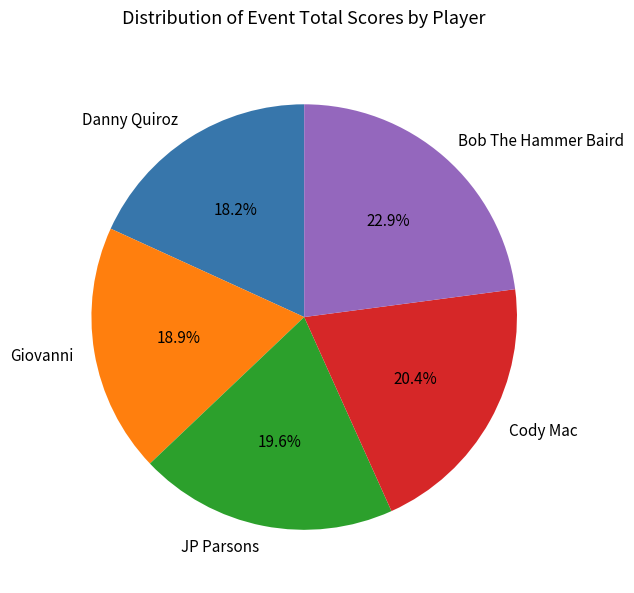

Rank the categories by value from lowest to highest.

Danny Quiroz, Giovanni, JP Parsons, Cody Mac, Bob The Hammer Baird